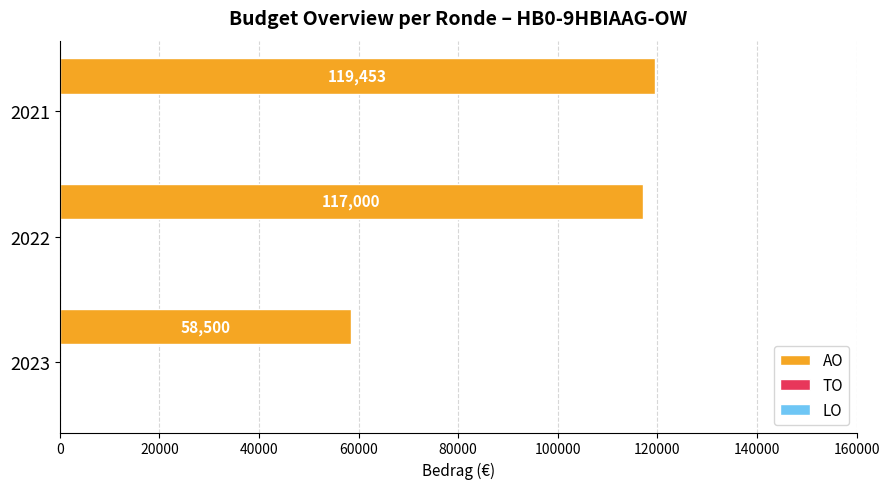

Reading top to bottom, transcribe all the data shown in this chart.

119453	117000	58500